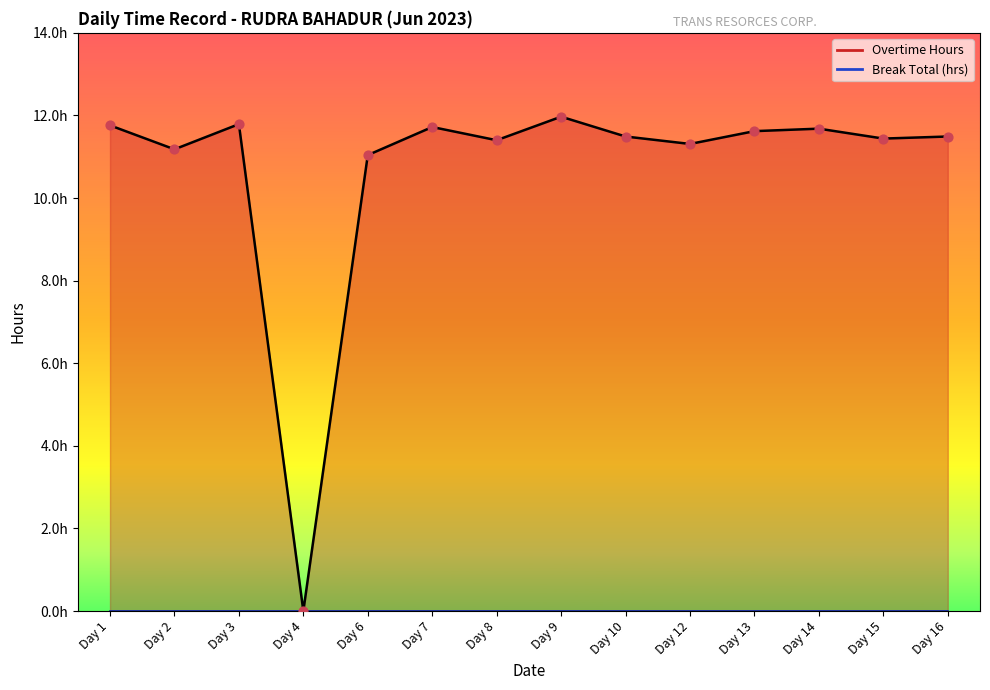

What is the change in value from Day 1 to Day 12?

-0.4